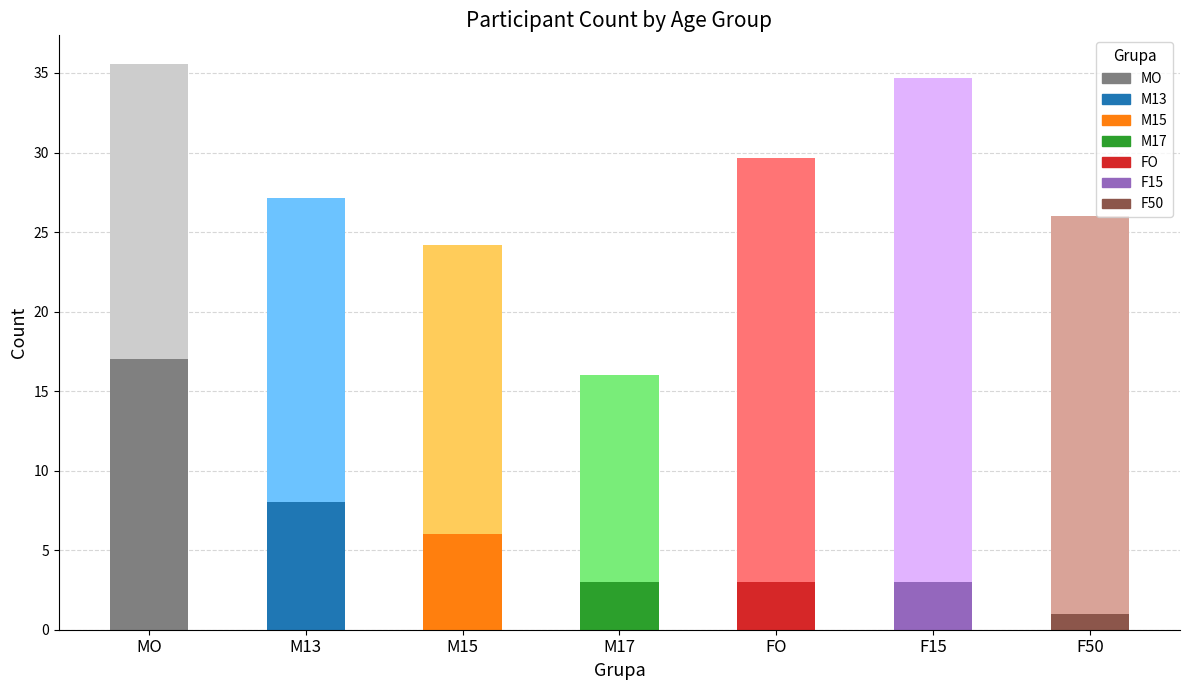

True or false: the data shows 2 at M17.

False